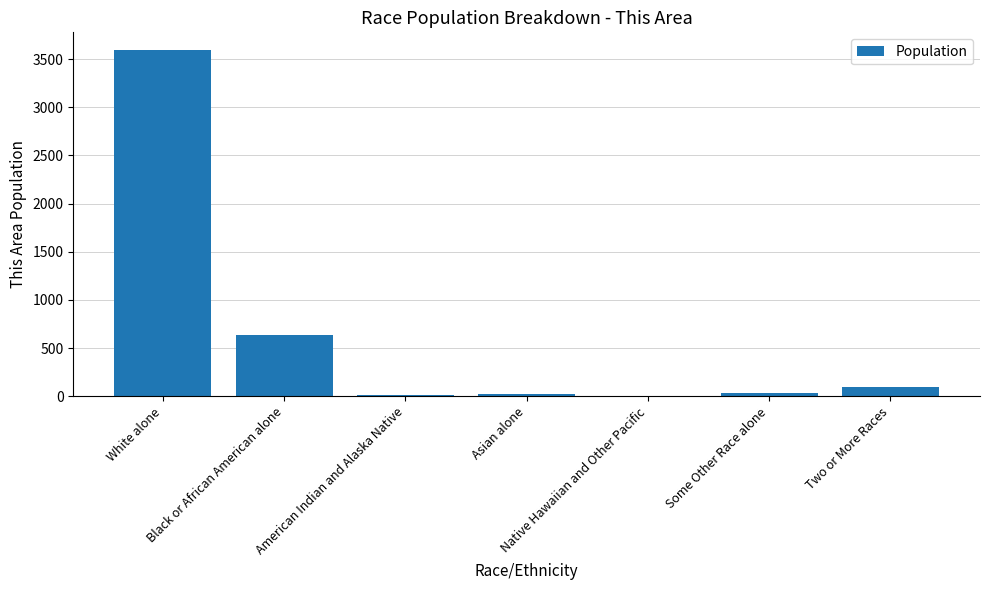

What is the greatest value displayed?

3599